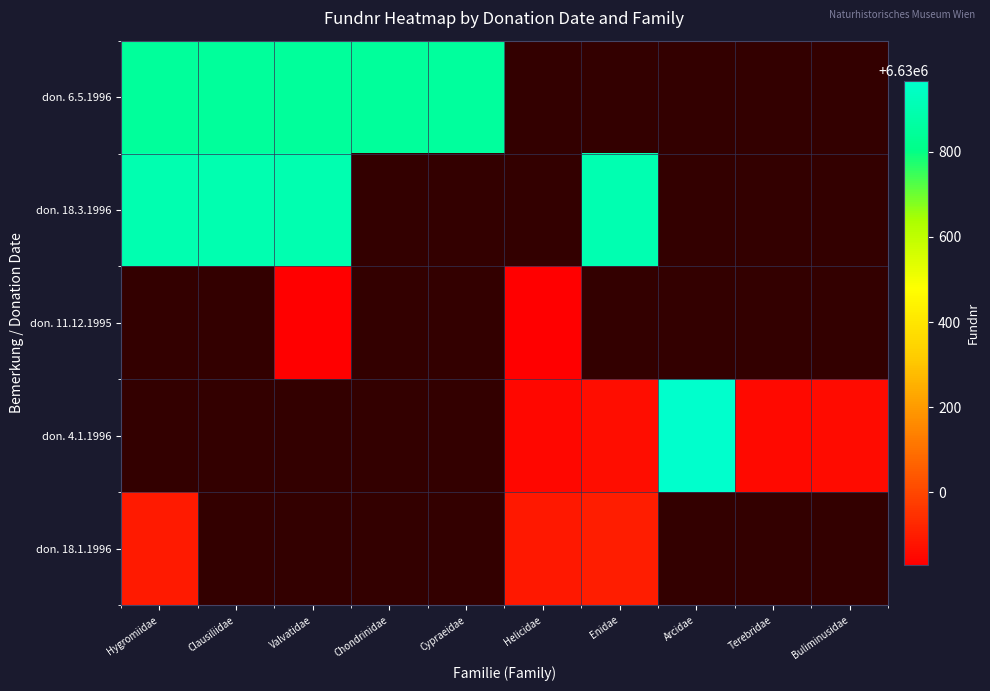

Between Enidae and Valvatidae, which is larger?

Valvatidae